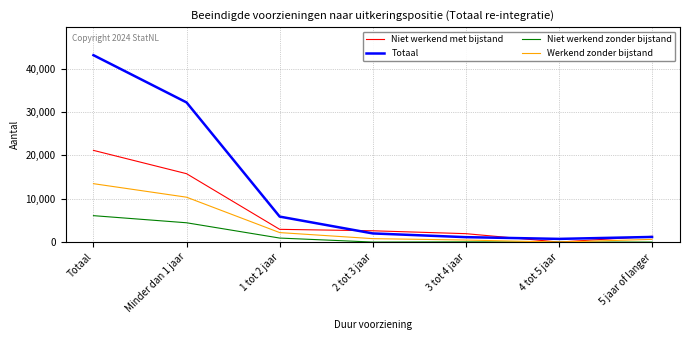

What is the label of the 1st point from the left?

Totaal